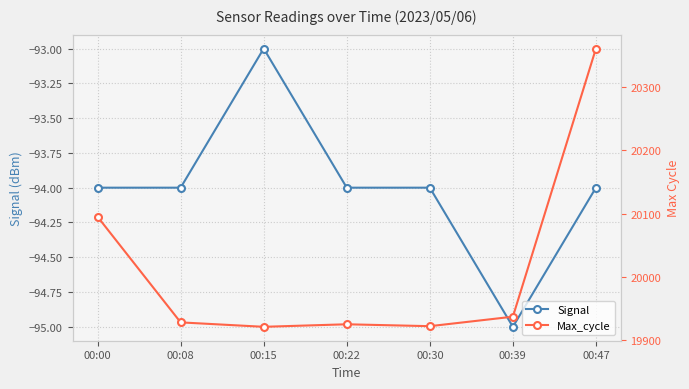

Between 00:47 and 00:39, which is larger?

00:47